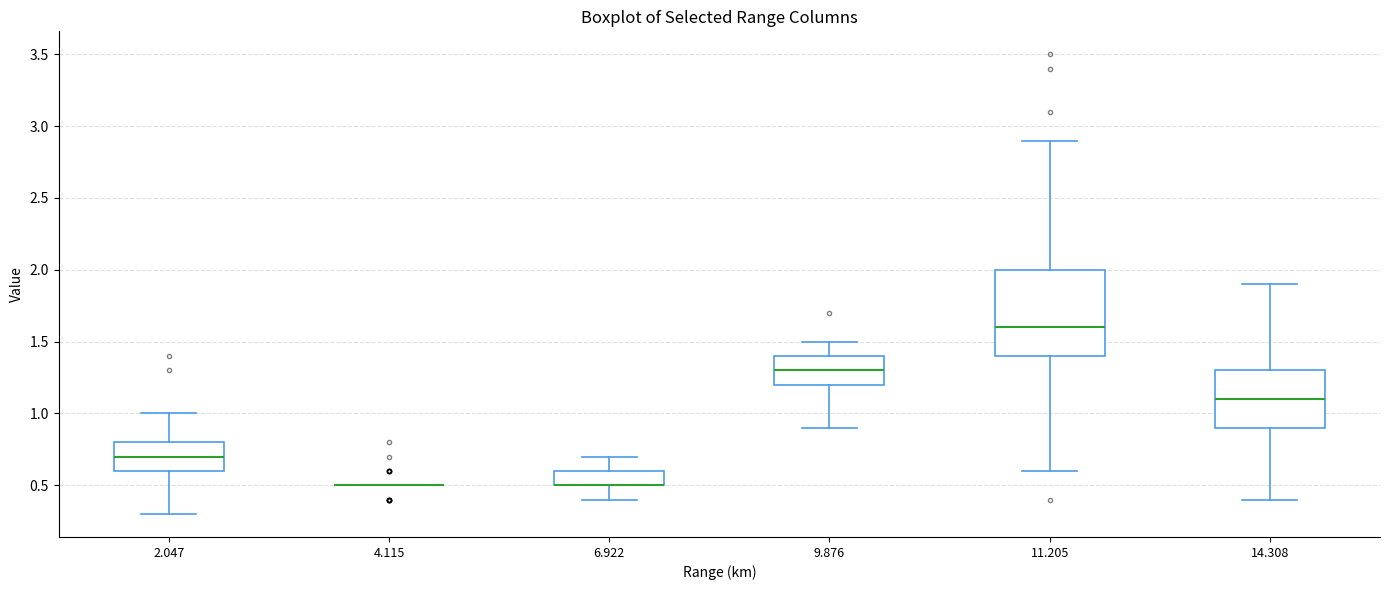

Which box is the tallest, from its lower edge to its upper edge?

11.205